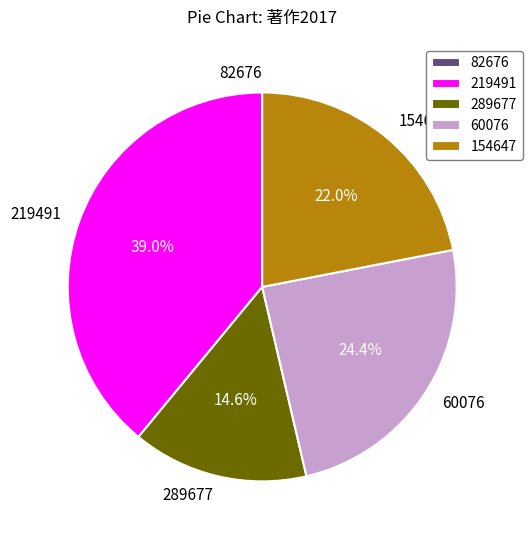

Which slice is the largest?

219491